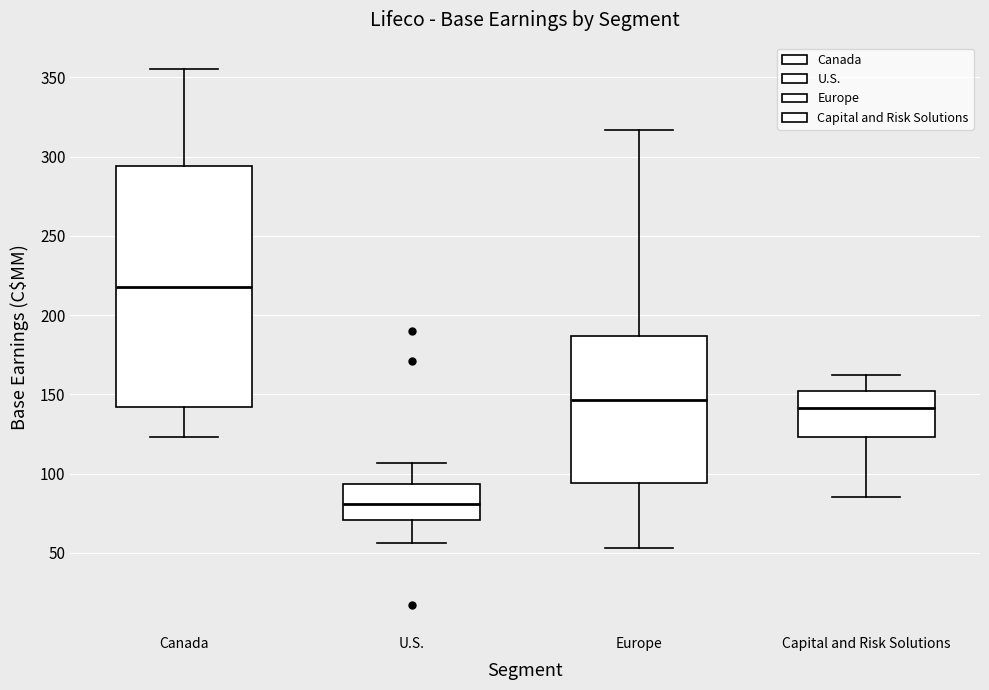

Which box has the lowest median line?

U.S.